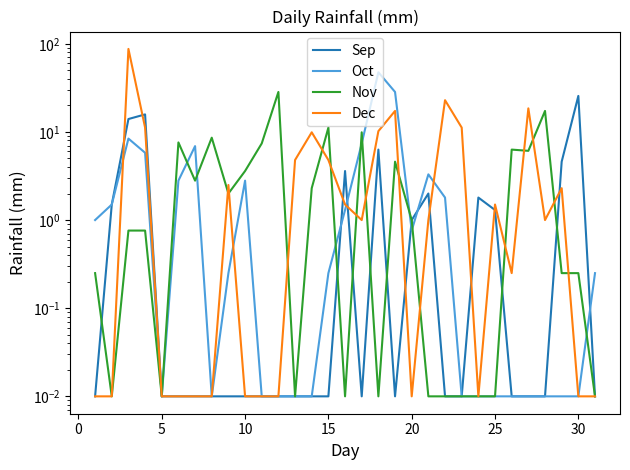

What is the sum of all Nov values?

121.5